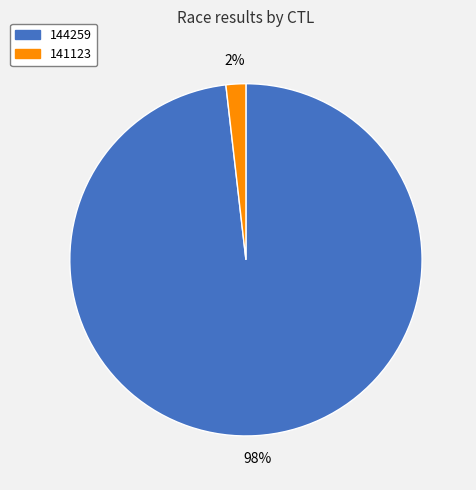

The 144259 slice represents 98% of the pie. True or false?

True